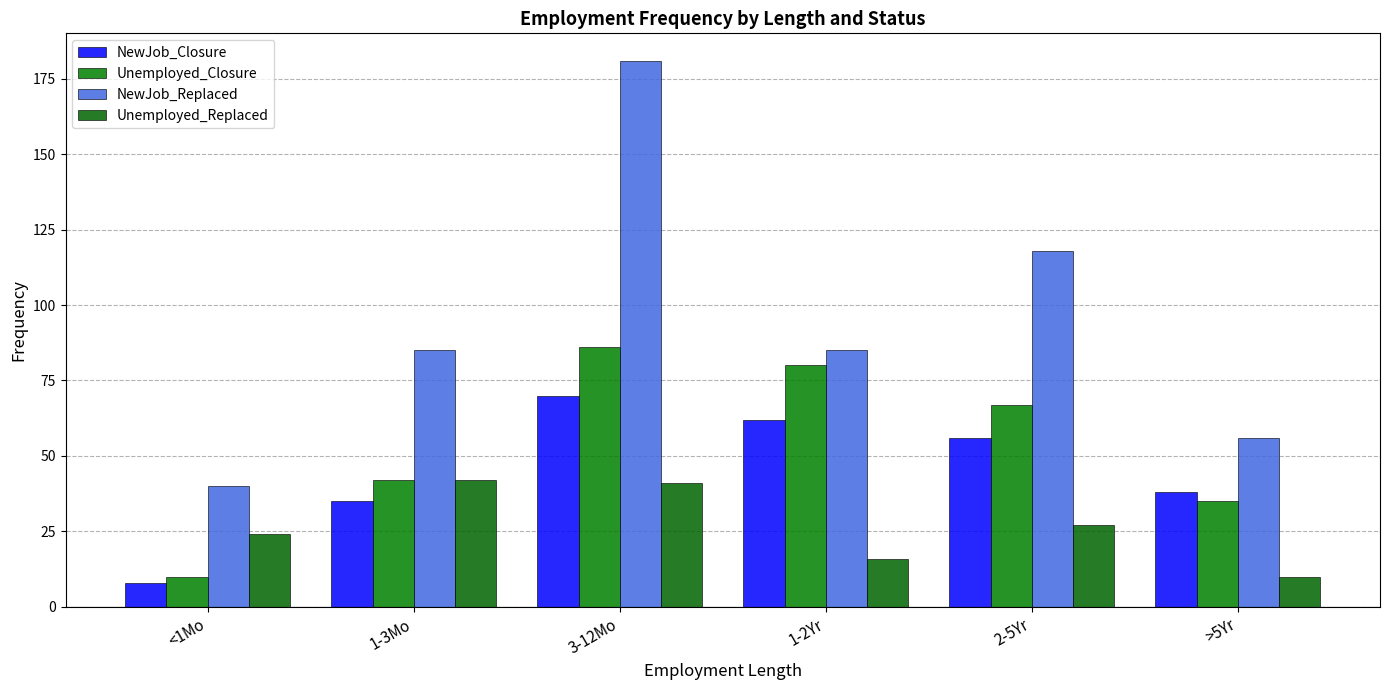

Count the number of data series in this chart.

4